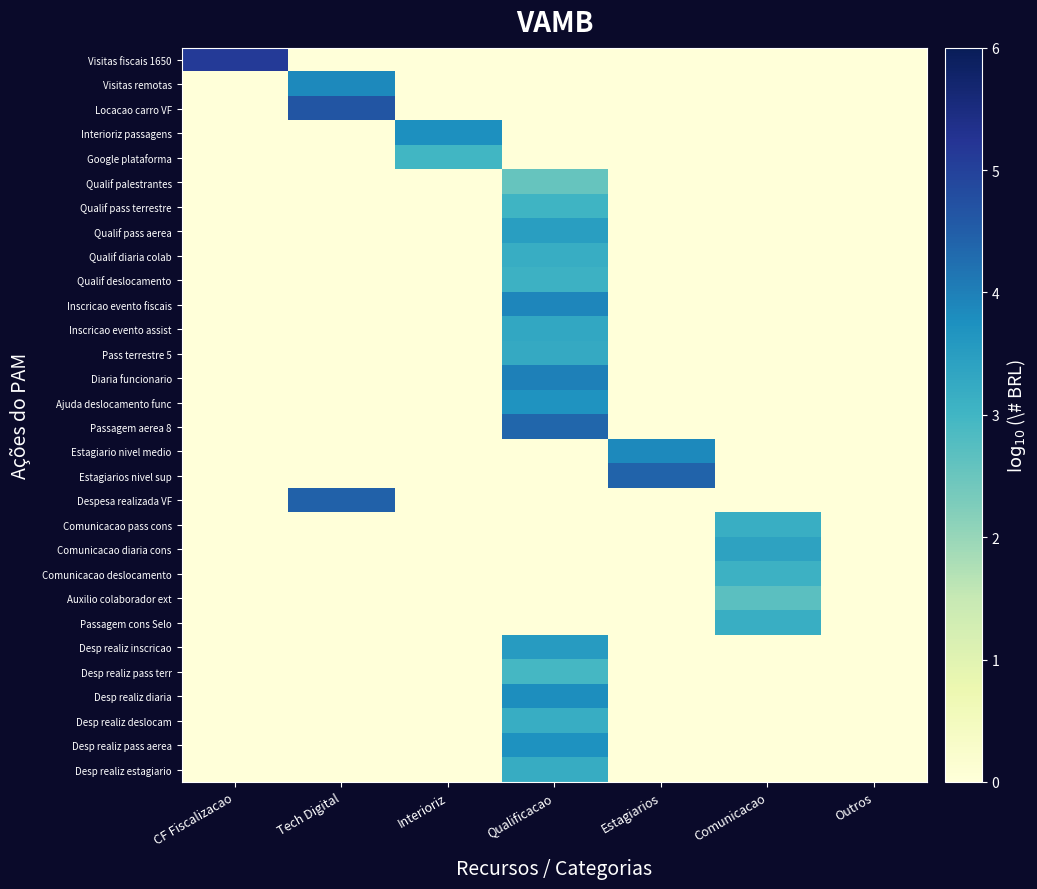

Which series has the largest total across all categories?

Visitas fiscais 1650